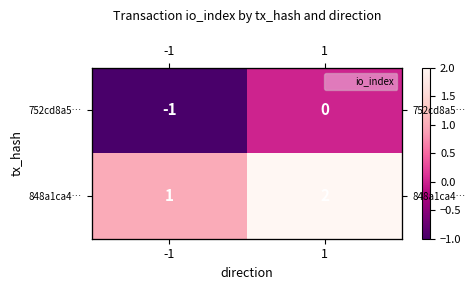

Which label corresponds to the largest value in the chart?

1